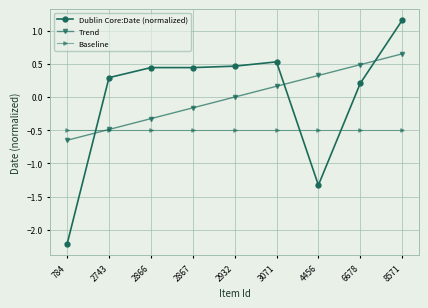

What is the minimum value shown in the chart?

-2.2